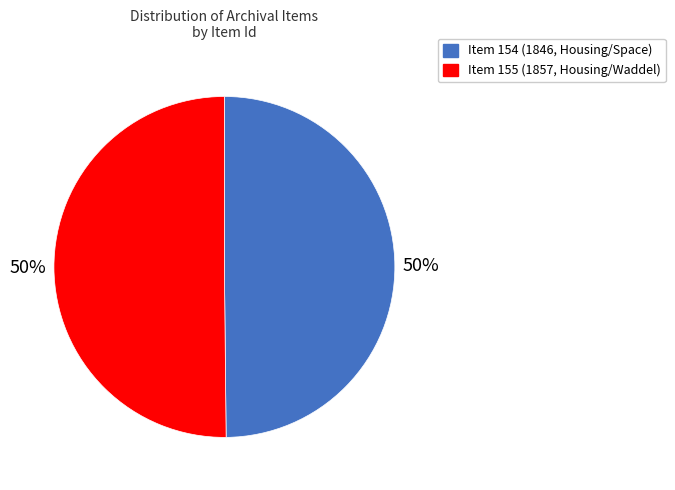

To the nearest percent, what percentage of the pie is Item 155 (1857, Housing/Waddel)?

50%